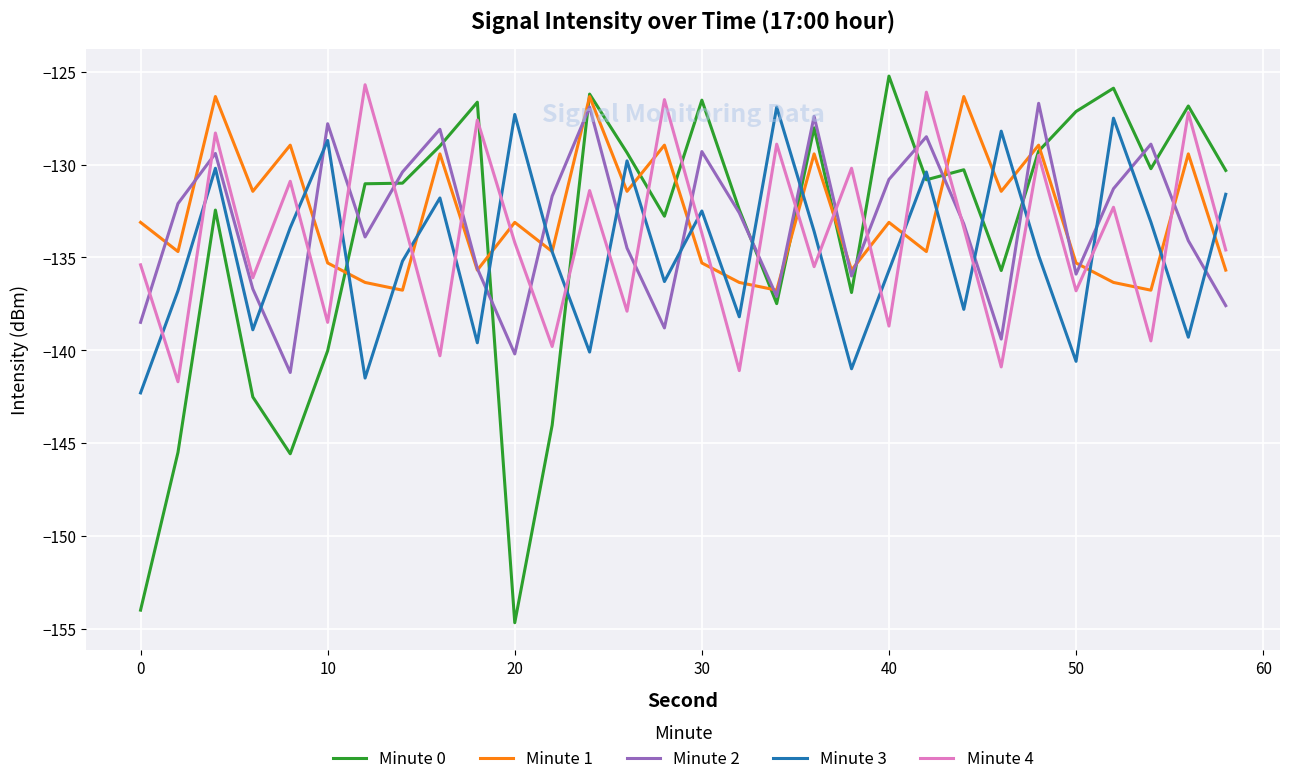

What is the maximum value shown in the chart?

-125.2